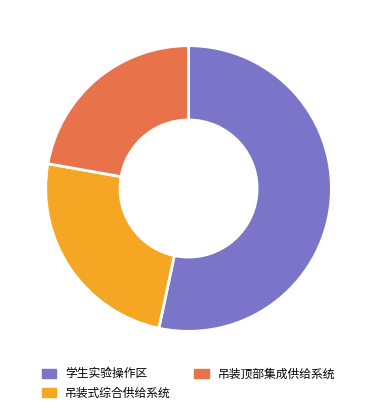

Is there a majority slice in this chart?

Yes